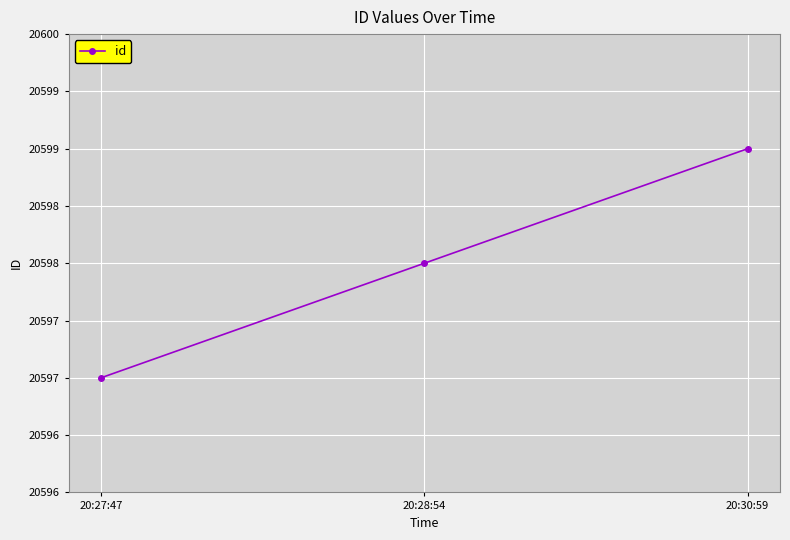

Does the chart display data point markers on the line(s)?

Yes